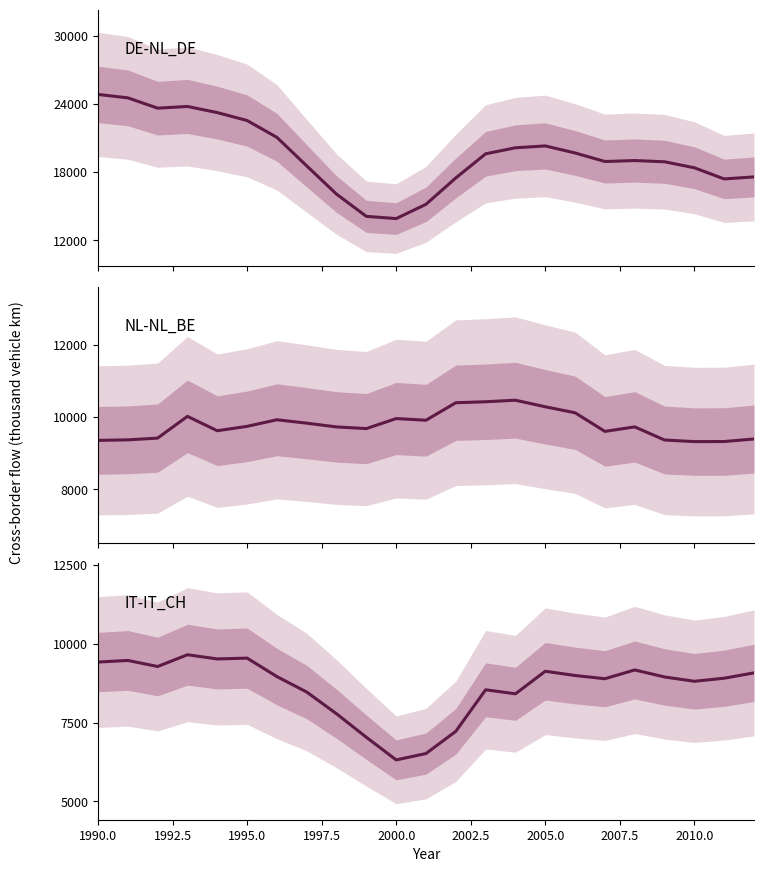

What is the sum of the NL-NL_BE values at 20 and 2010.0?

19045